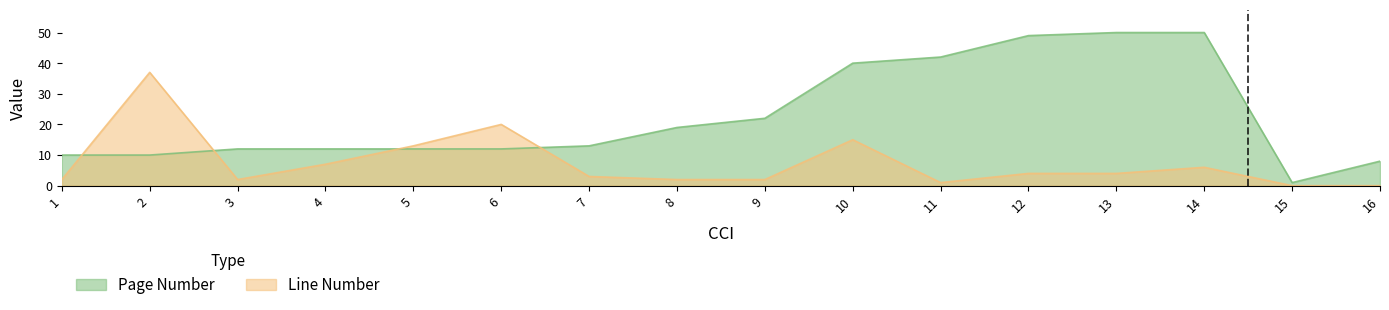

At 1, list the series in order from smallest to largest.

Line Number, Page Number